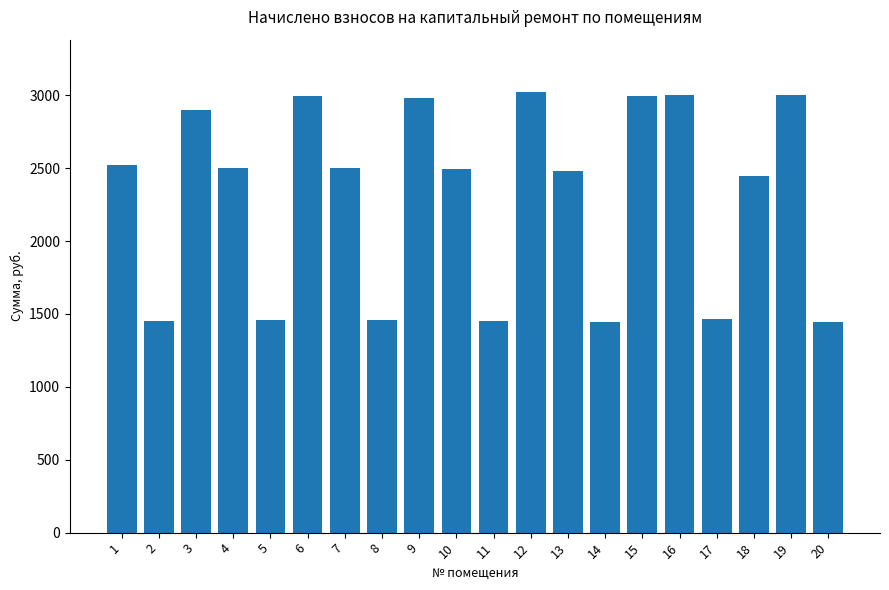

What is the minimum value shown in the chart?

1445.3